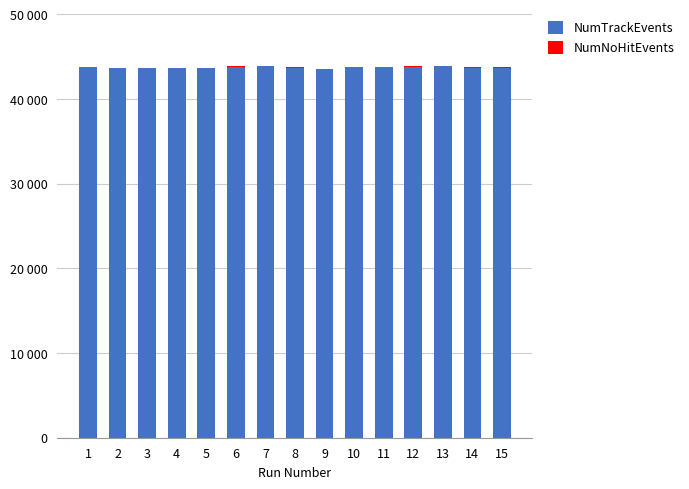

At how many categories does at least one series exceed 33744?

15